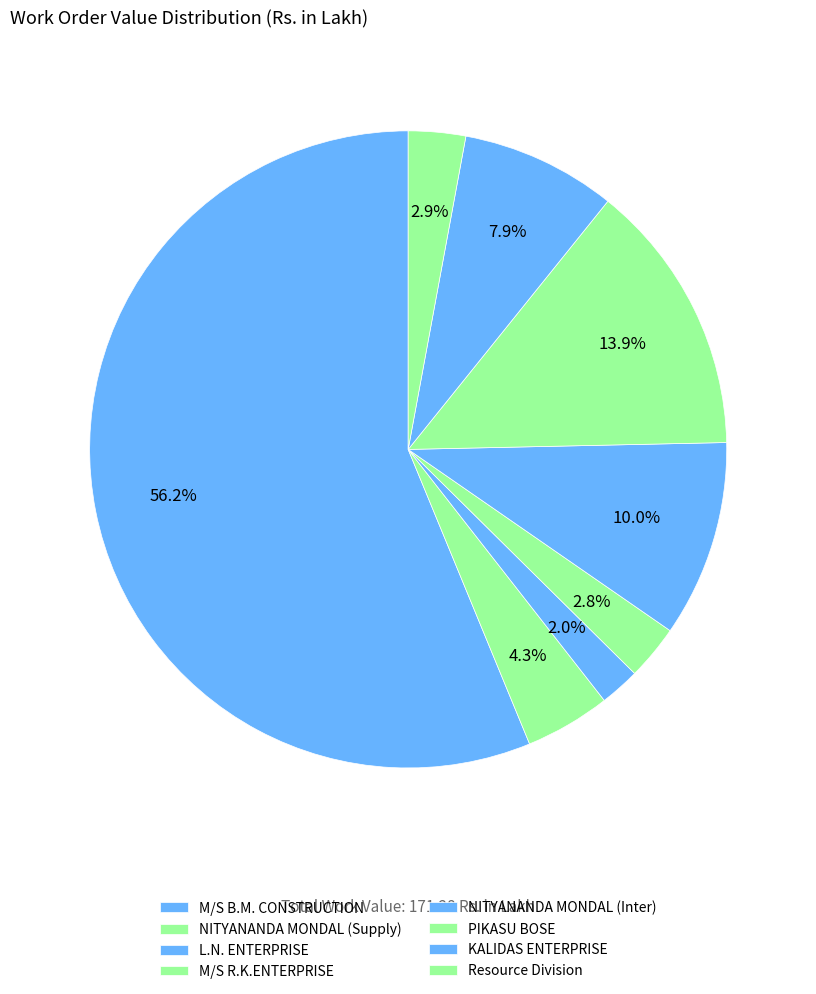

Combined, do M/S R.K.ENTERPRISE and KALIDAS ENTERPRISE account for over 50%?

No